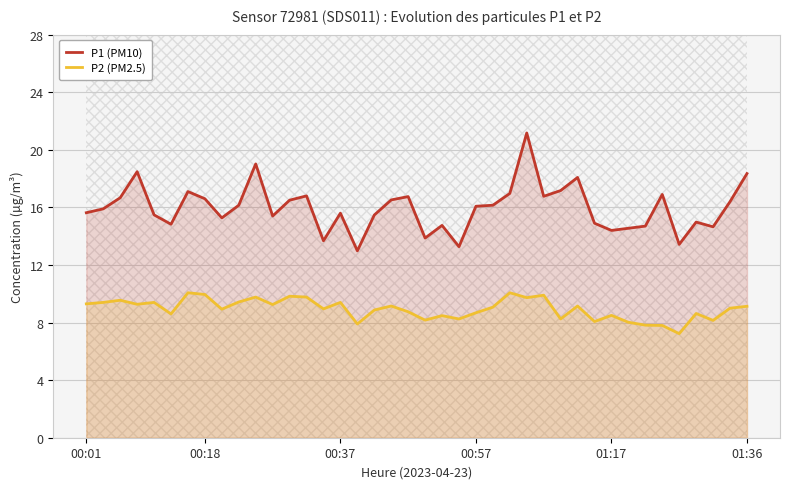

Reading right to left, extract all data points from this chart.

P1 (PM10): 18.4	16.4	14.7	15.0	13.4	16.9	14.7	14.6	14.4	14.9	18.1	17.2	16.8	21.2	17.0	16.1	16.1	13.3	14.8	13.9	16.8	16.5	15.5	13.0	15.6	13.7	16.8	16.5	15.4	19.0	16.1	15.3	16.6	17.1	14.8	15.5	18.5	16.7	15.9	15.6
P2 (PM2.5): 9.1	9.0	8.2	8.6	7.2	7.8	7.8	8.0	8.5	8.1	9.2	8.2	9.9	9.7	10.1	9.1	8.7	8.2	8.5	8.2	8.8	9.2	8.9	7.9	9.4	8.9	9.8	9.8	9.2	9.8	9.4	8.9	9.9	10.1	8.6	9.4	9.3	9.6	9.4	9.3